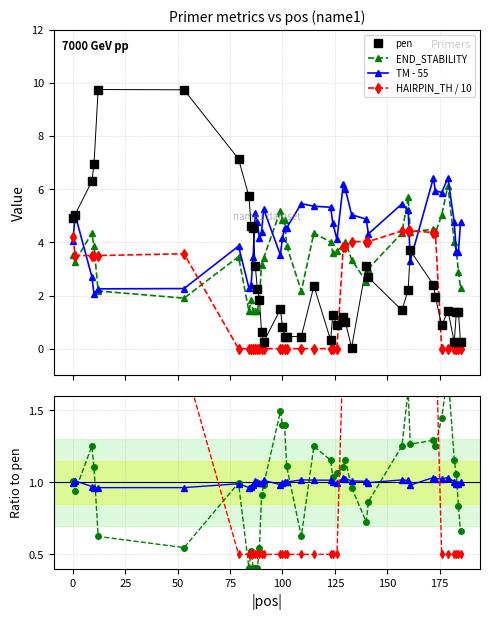

How many data points in PRIMER_RIGHT_0_HAIRPIN_TH are above 0?

16